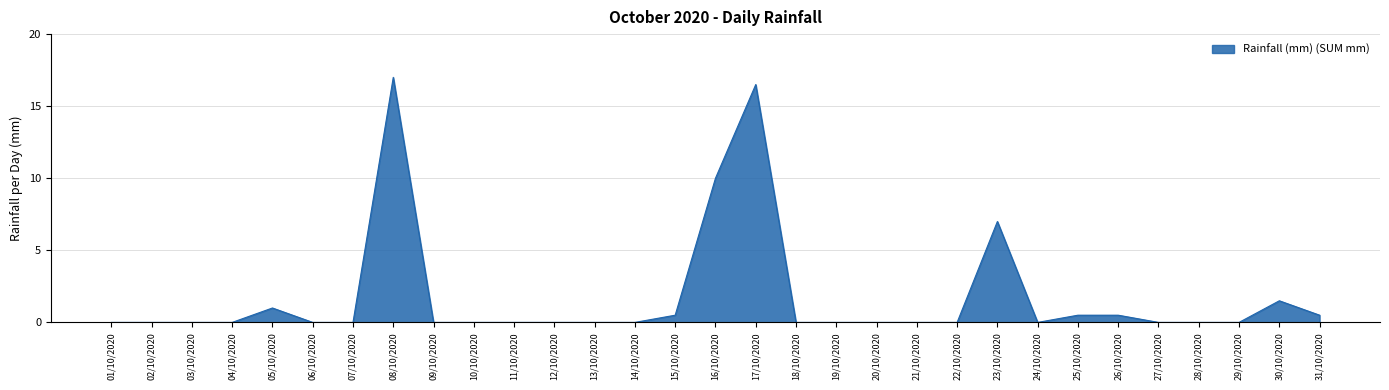

Which category has the highest value across all series?

08/10/2020